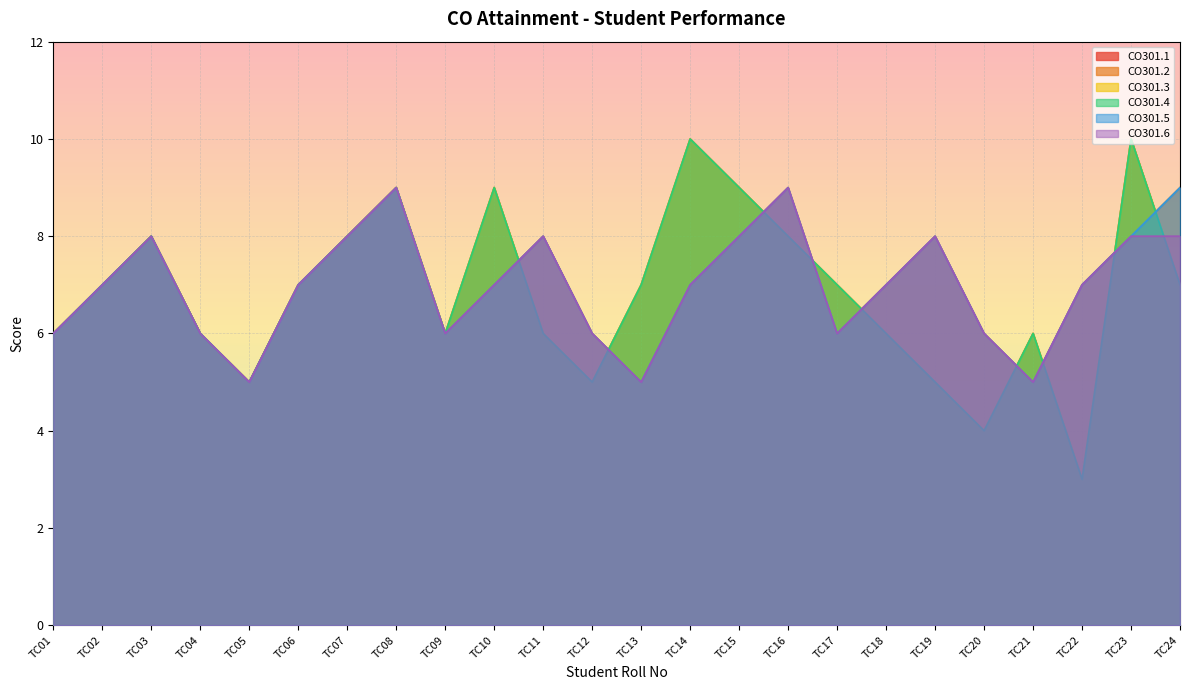

What is the total value across all series at TC13?

36